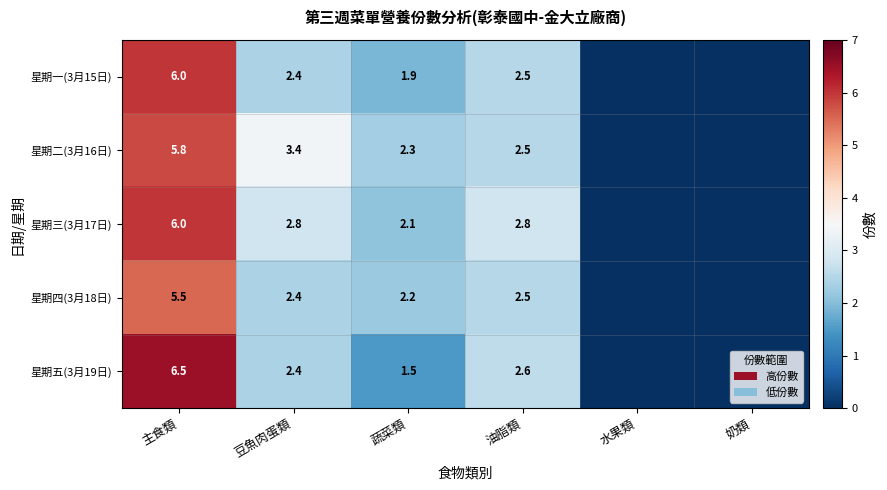

At 蔬菜類, list the series in order from smallest to largest.

星期五(3月19日), 星期一(3月15日), 星期三(3月17日), 星期四(3月18日), 星期二(3月16日)